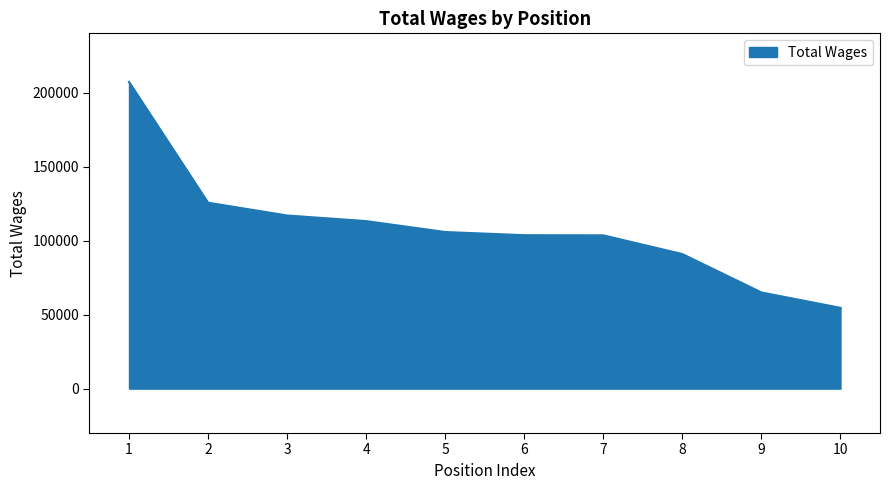

What is the approximate value at 5, to the nearest 100?

105800